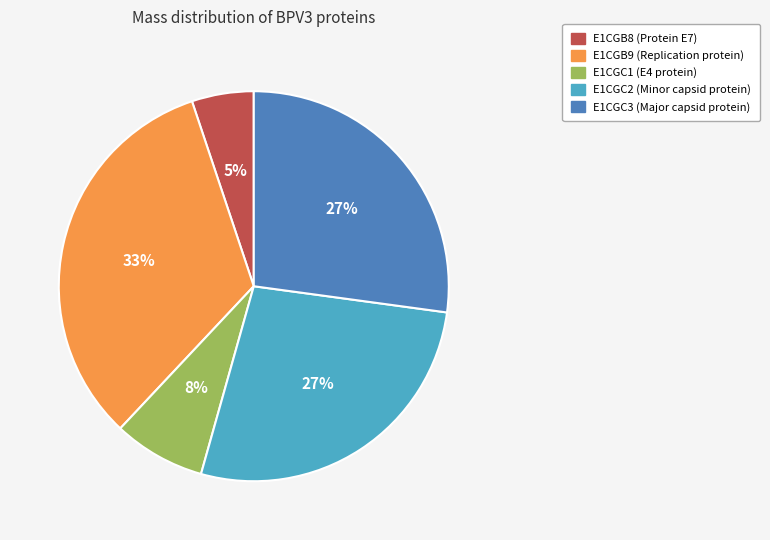

Do E1CGC2 (Minor capsid protein) and E1CGC3 (Major capsid protein) together represent more than half of the pie?

Yes